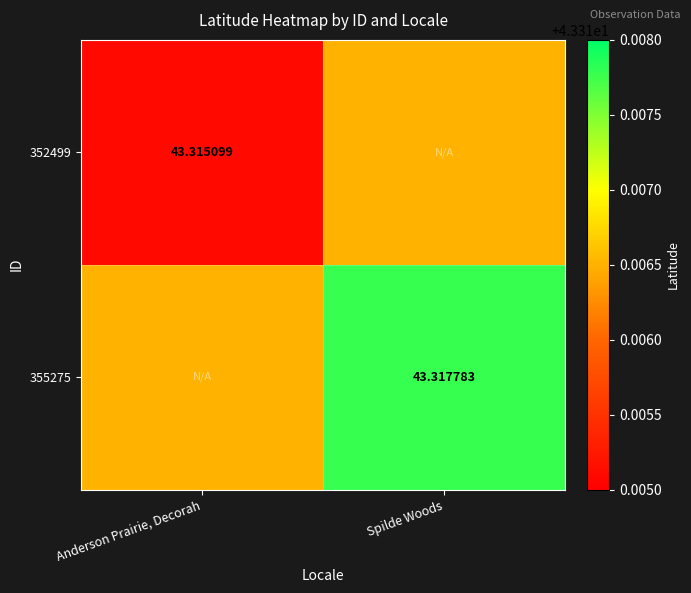

Which has a higher value, Spilde Woods or Anderson Prairie, Decorah?

Spilde Woods